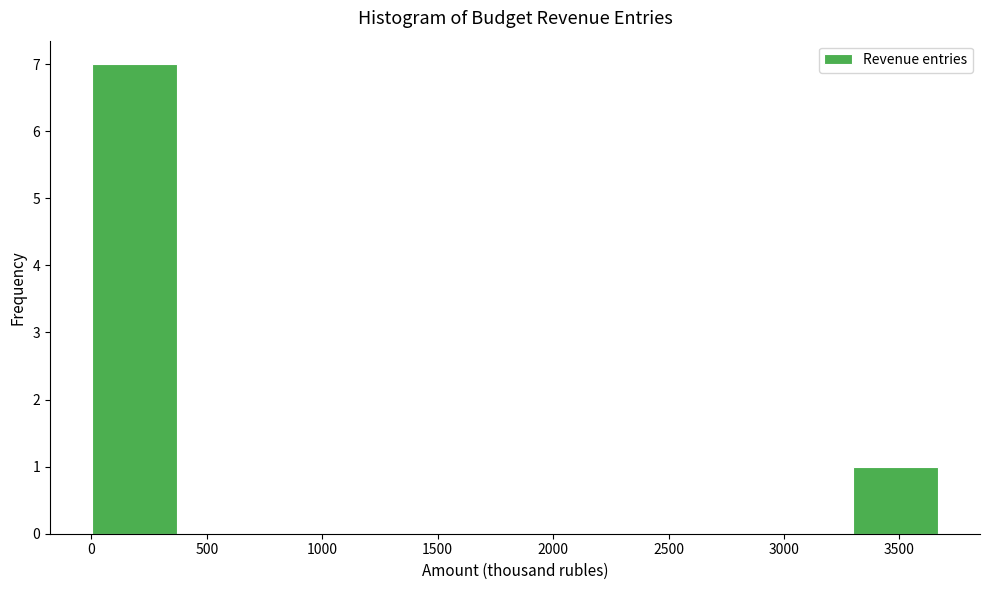

Reading left to right, transcribe this chart: for each bar, give the range it covers on the x-axis and its height. Neither the bar edges nor the heights are printed on the chart, so give them approximately, as read against the axes.

0 to 350: 7
350 to 750: 0
750 to 1100: 0
1100 to 1450: 0
1450 to 1850: 0
1850 to 2200: 0
2200 to 2550: 0
2550 to 2950: 0
2950 to 3300: 0
3300 to 3650: 1